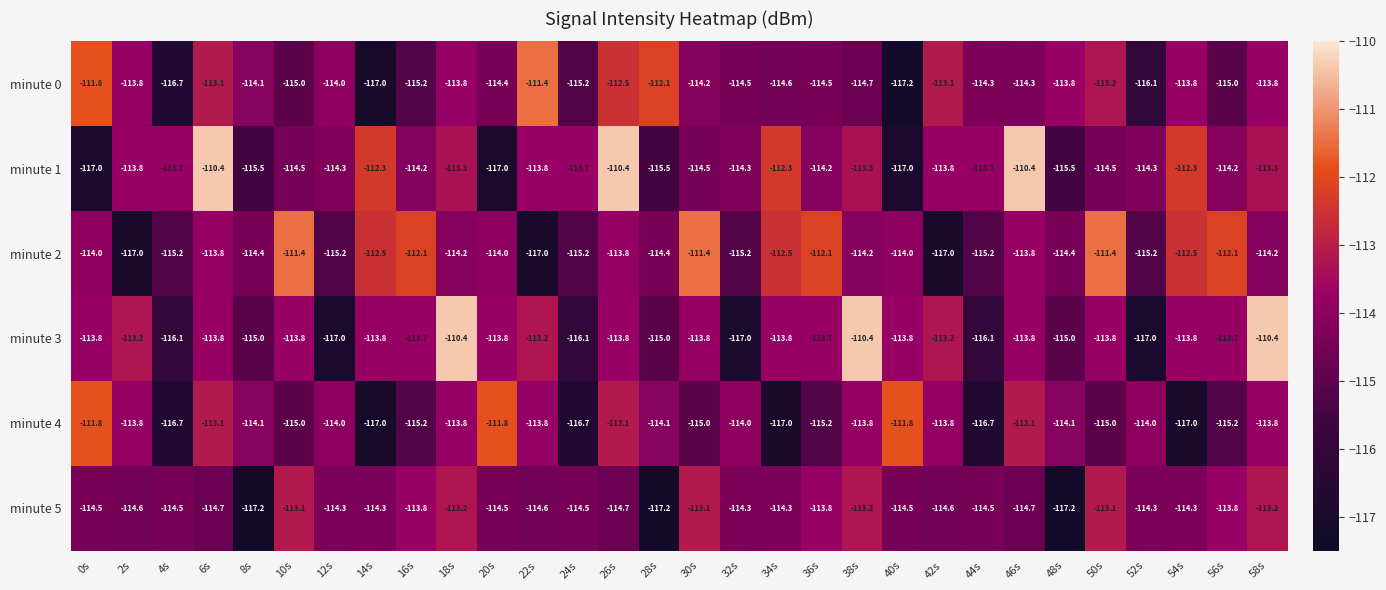

Between 24s and 48s, which series saw the biggest shift?

minute 5